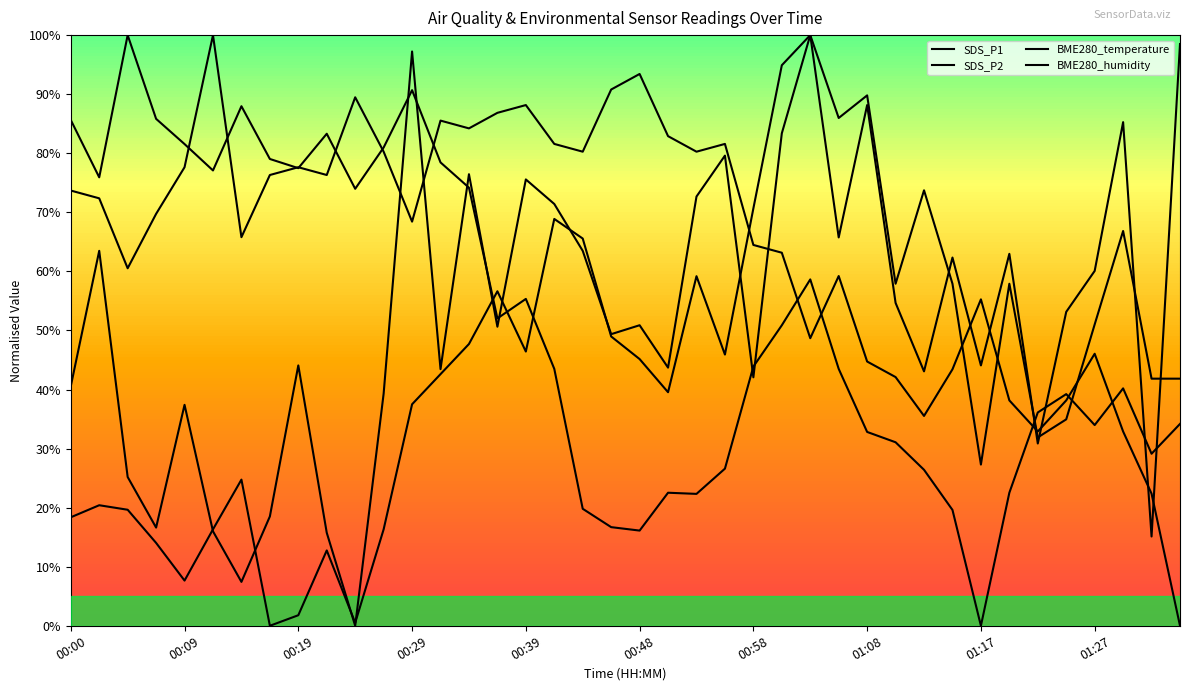

Where is BME280_humidity nearest to the value 50?

01:00